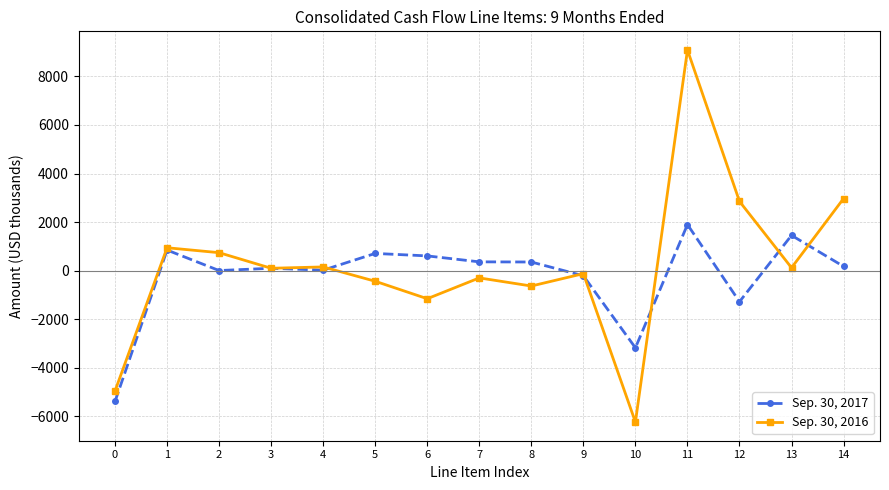

Is the value of Sep. 30, 2017 at 5 greater than the value of Sep. 30, 2016 at 13?

Yes